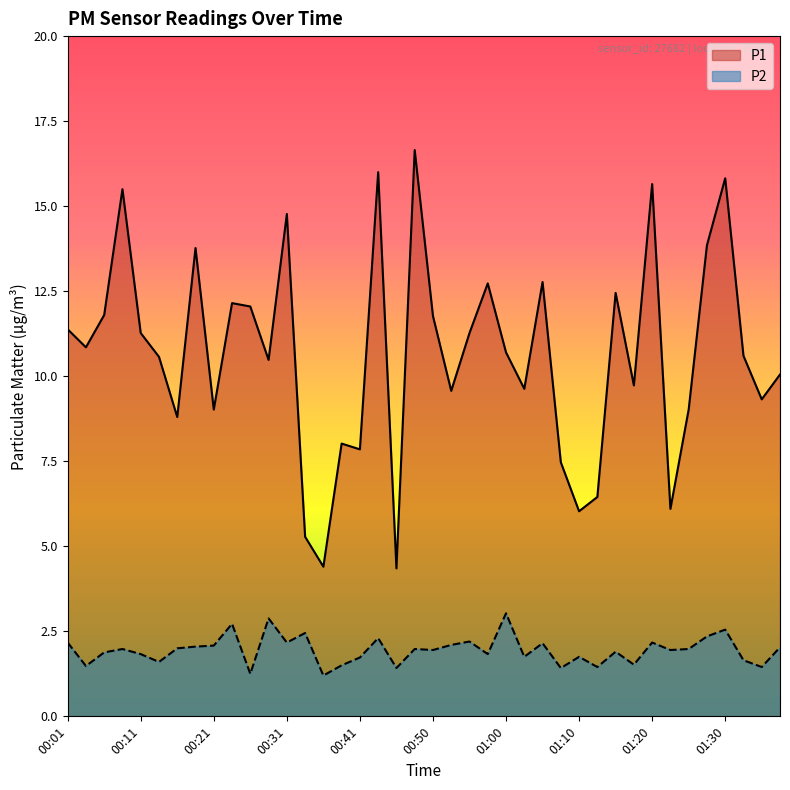

What is the sum of all P1 values?

425.9